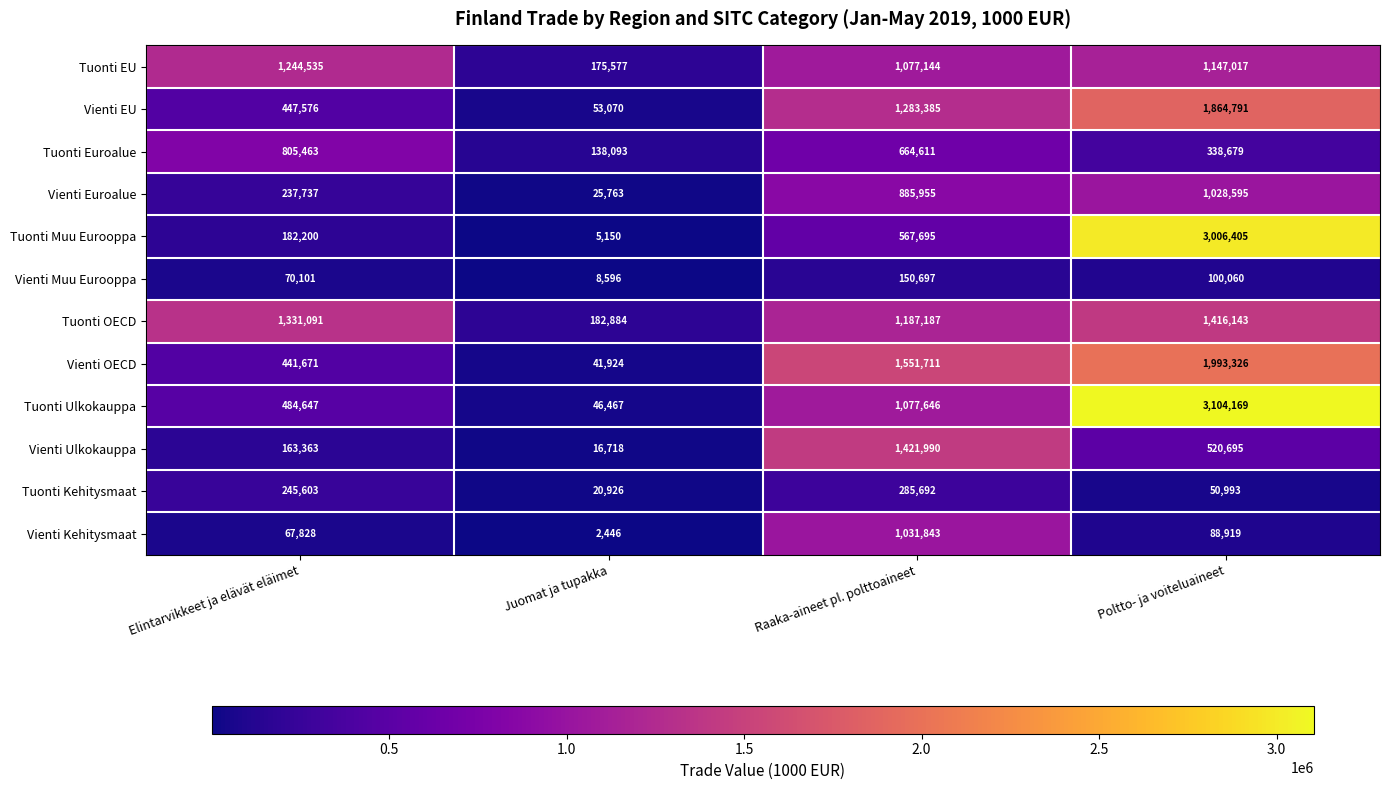

What is the difference between the highest and lowest values at Raaka-aineet pl. polttoaineet?

1401014